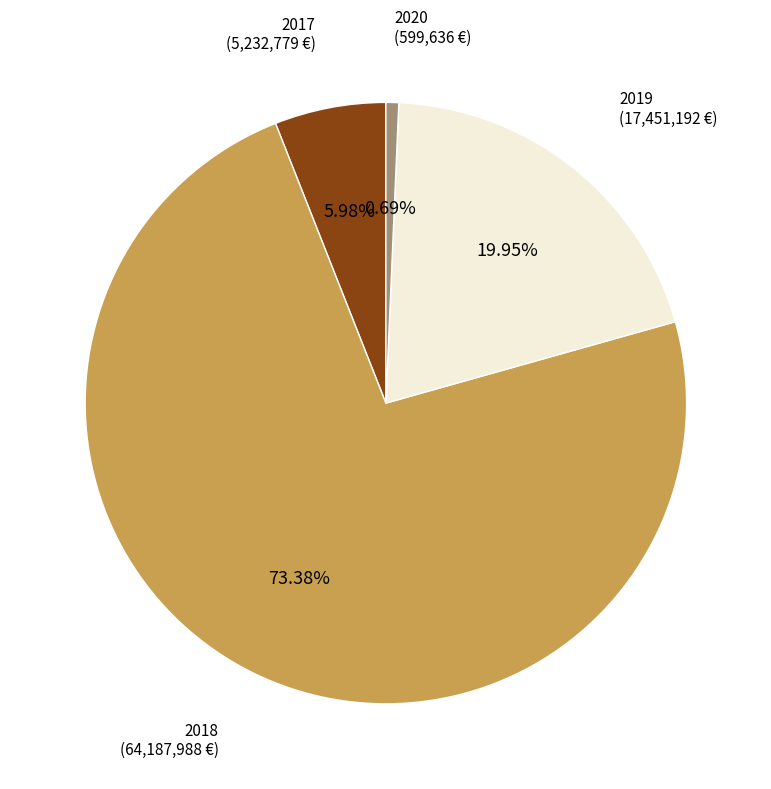

Which has a higher value, 2020 or 2019?

2019